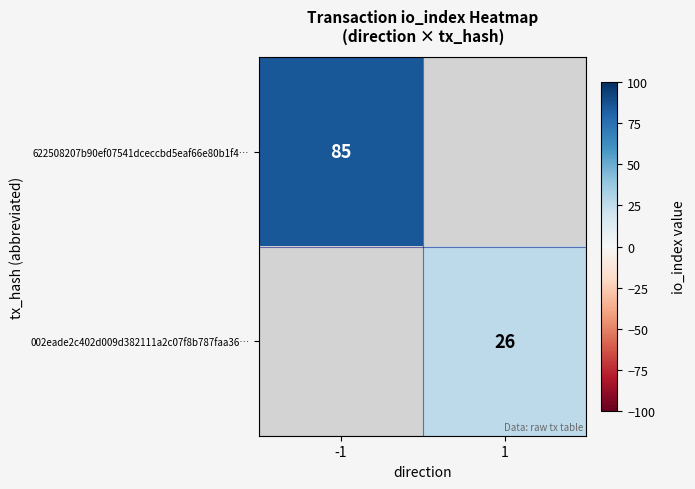

The value of 622508207b90ef07541dceccbd5eaf66e80b1f4… at -1 is 125.0. True or false?

False